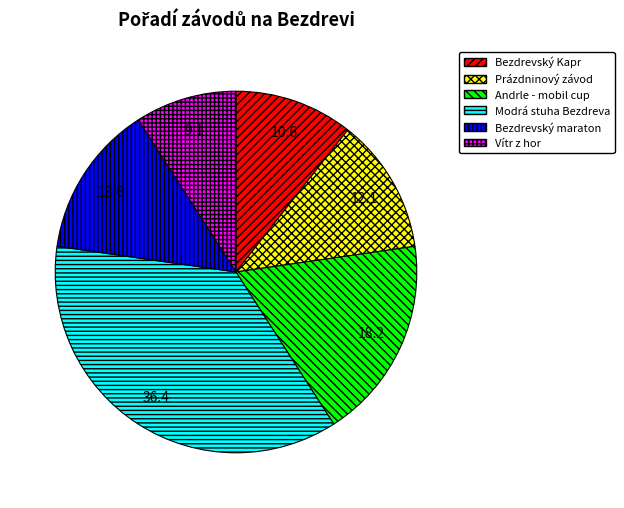

Which category has the smallest portion of the pie?

Vítr z hor